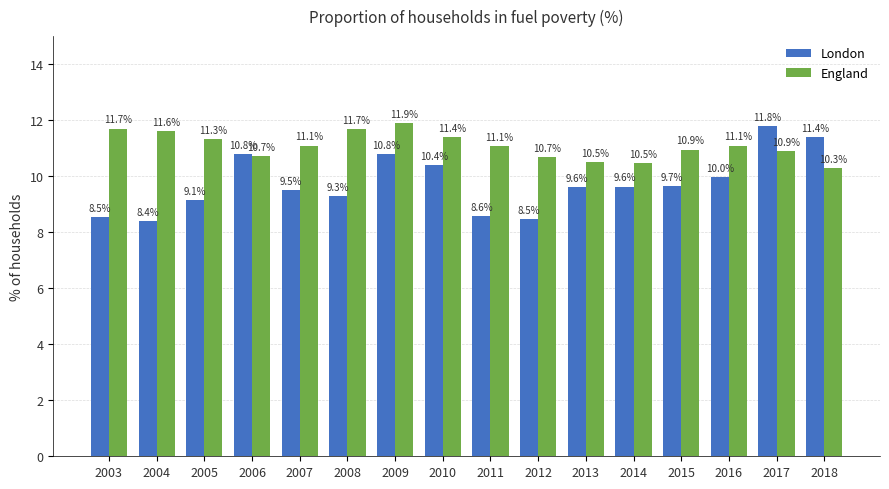

At how many categories does at least one series exceed 9?

16